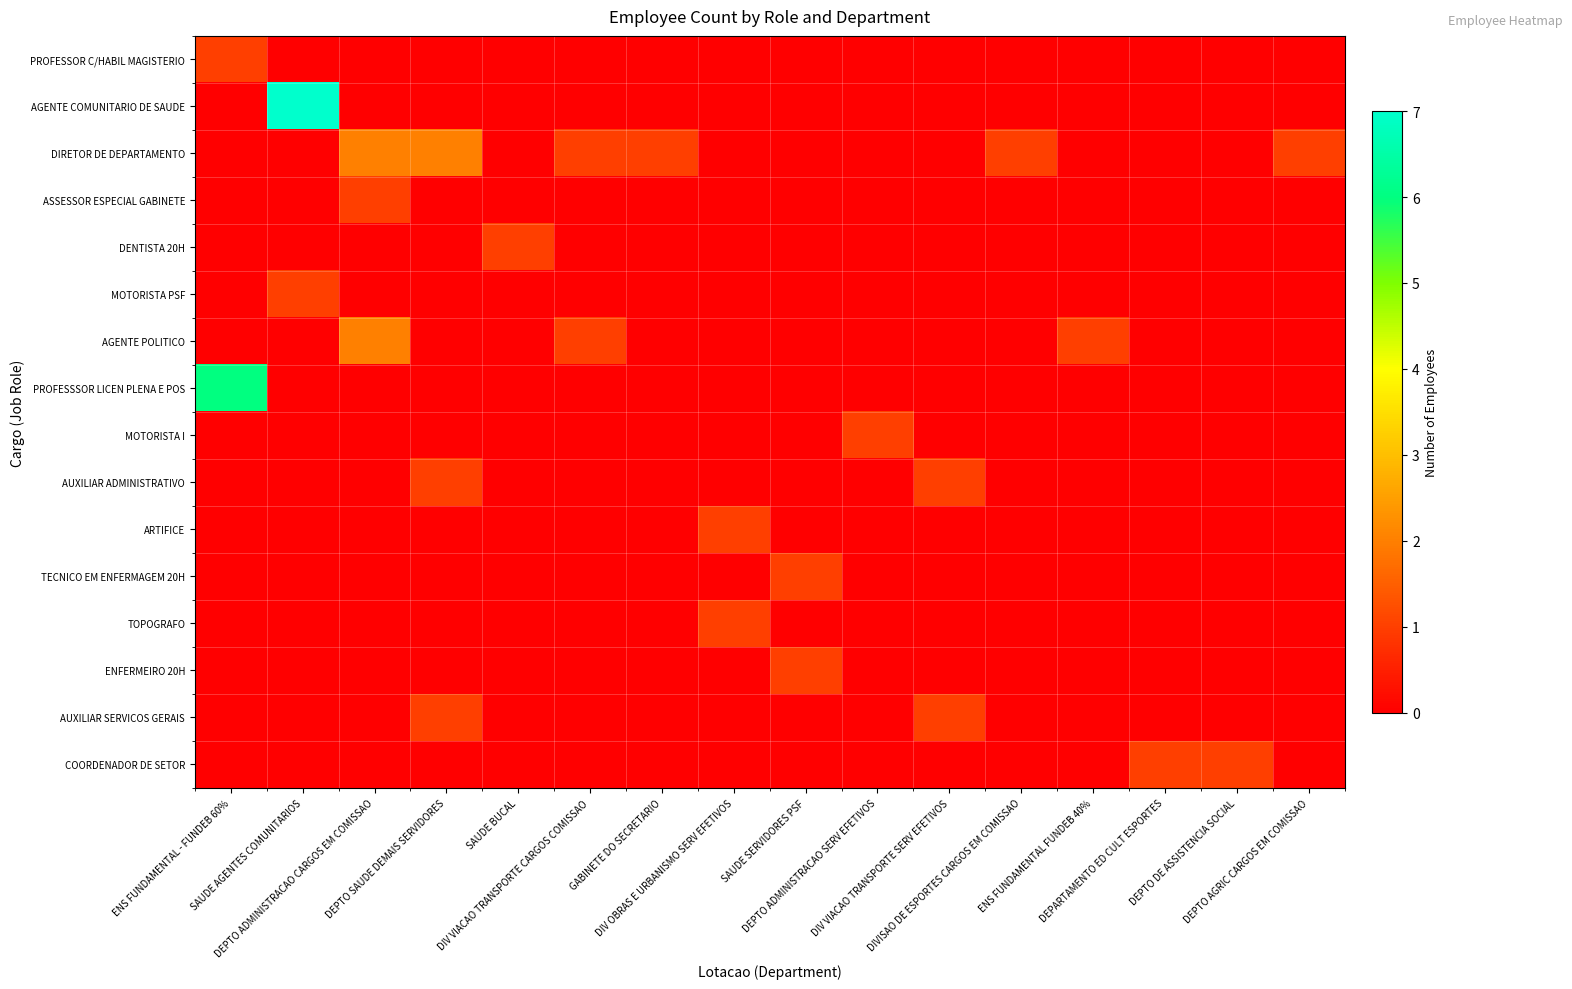

At how many categories does at least one series exceed 2?

2